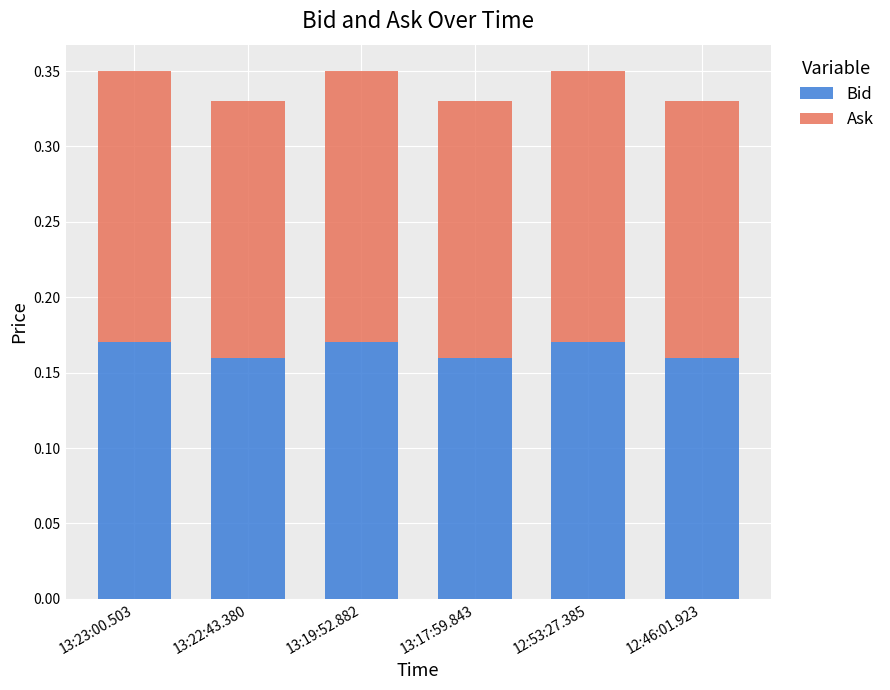

True or false: Bid has a value of 0.3 at 12:53:27.385.

False